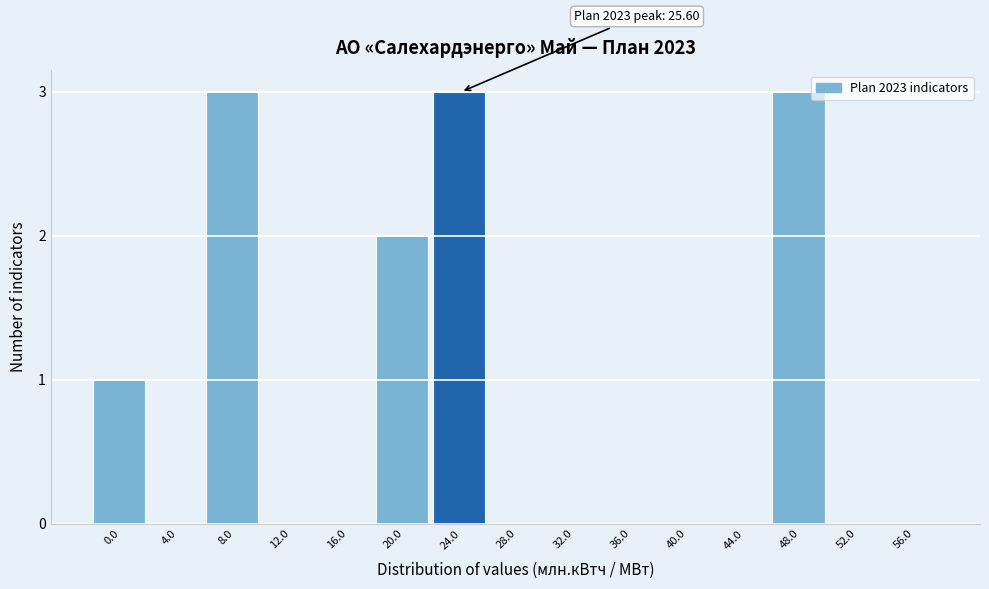

Reading left to right, list all the values displayed in this chart.

0.0=1	4.0=0	8.0=3	12.0=0	16.0=0	20.0=2	24.0=3	28.0=0	32.0=0	36.0=0	40.0=0	44.0=0	48.0=3	52.0=0	56.0=0